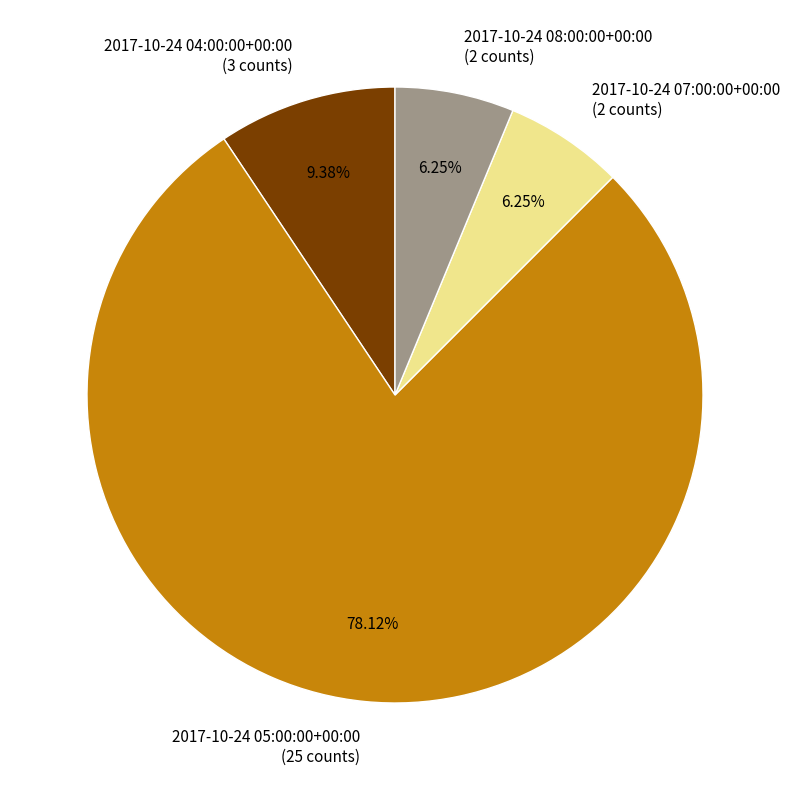

Is there a majority slice in this chart?

Yes